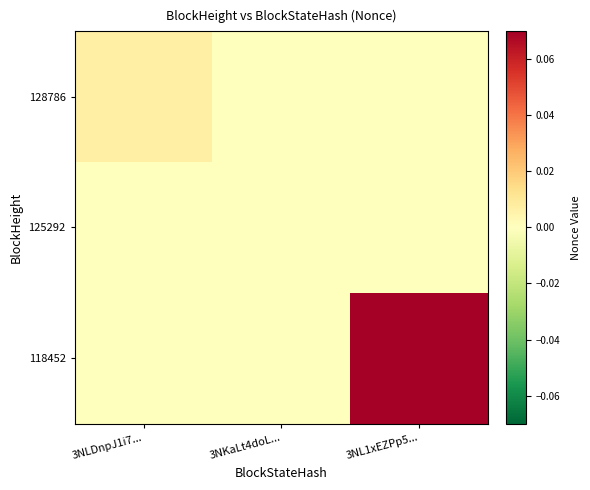

Reading left to right, extract all data points from this chart.

128786: 3NLDnpJ1i7...=0.0	3NKaLt4doL...=0.0	3NL1xEZPp5...=0.0
125292: 3NLDnpJ1i7...=0.0	3NKaLt4doL...=0.0	3NL1xEZPp5...=0.0
118452: 3NLDnpJ1i7...=0.0	3NKaLt4doL...=0.0	3NL1xEZPp5...=0.1